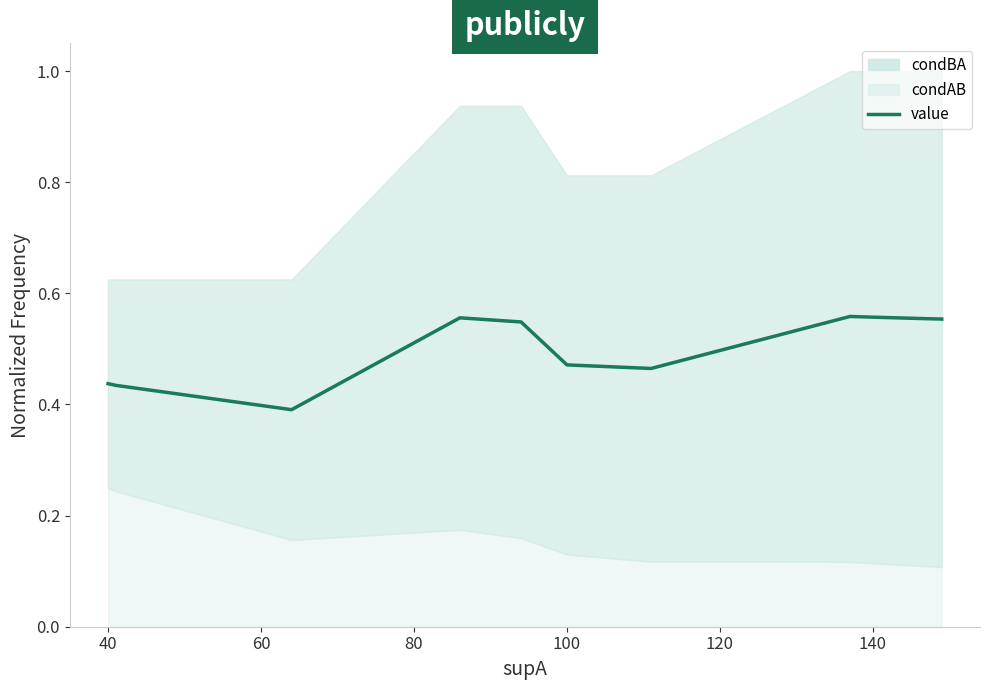

What is the greatest value displayed?

0.6